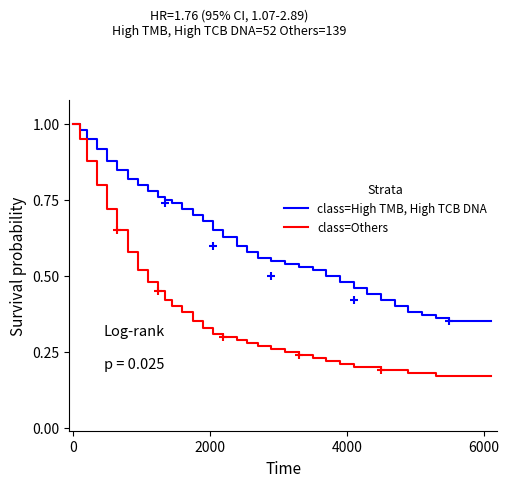

True or false: class=Others has a value of 0.6 at 10.

False